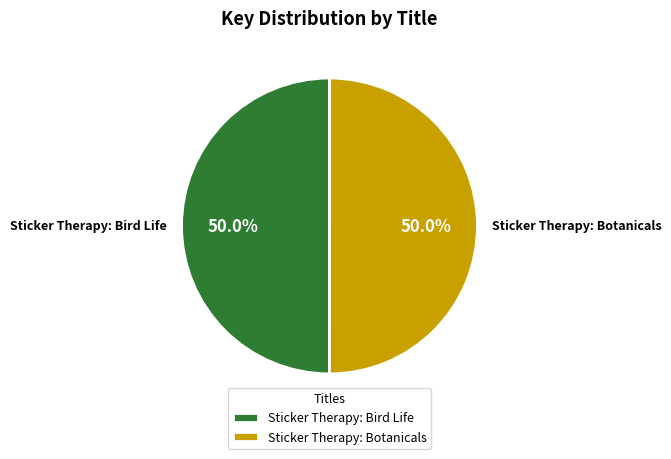

What percentage do Sticker Therapy: Bird Life and Sticker Therapy: Botanicals together represent?

100.0%